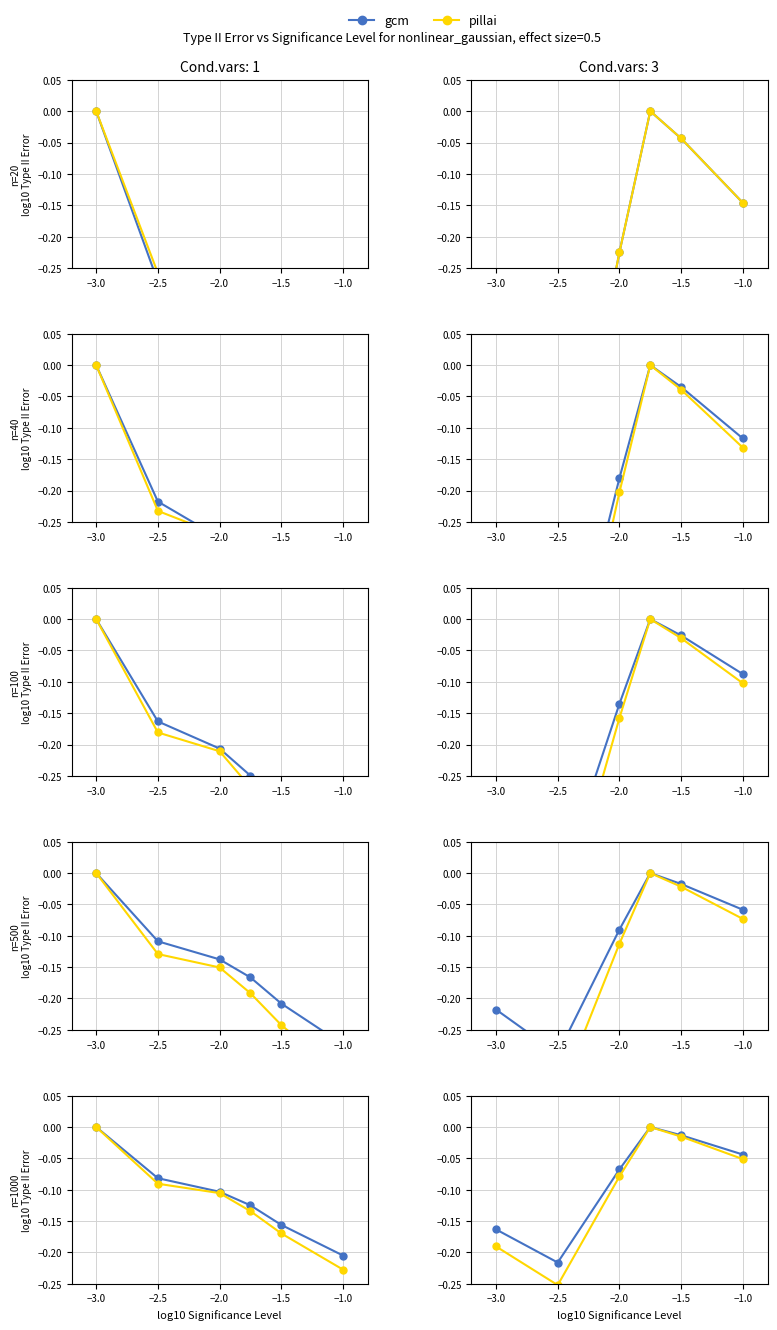

Does the chart have visible grid lines?

Yes